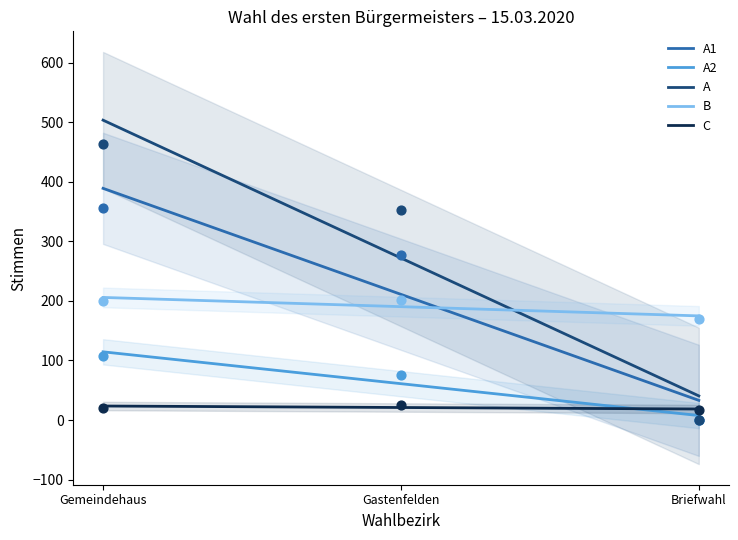

Is the value of A2 at Gemeindehaus greater than the value of A at Briefwahl?

Yes